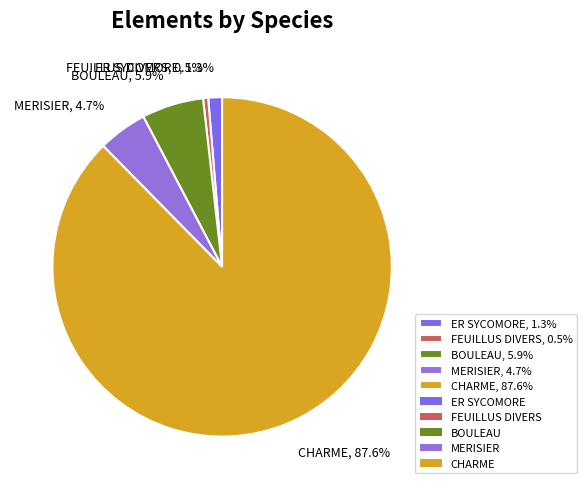

Is there a majority slice in this chart?

Yes